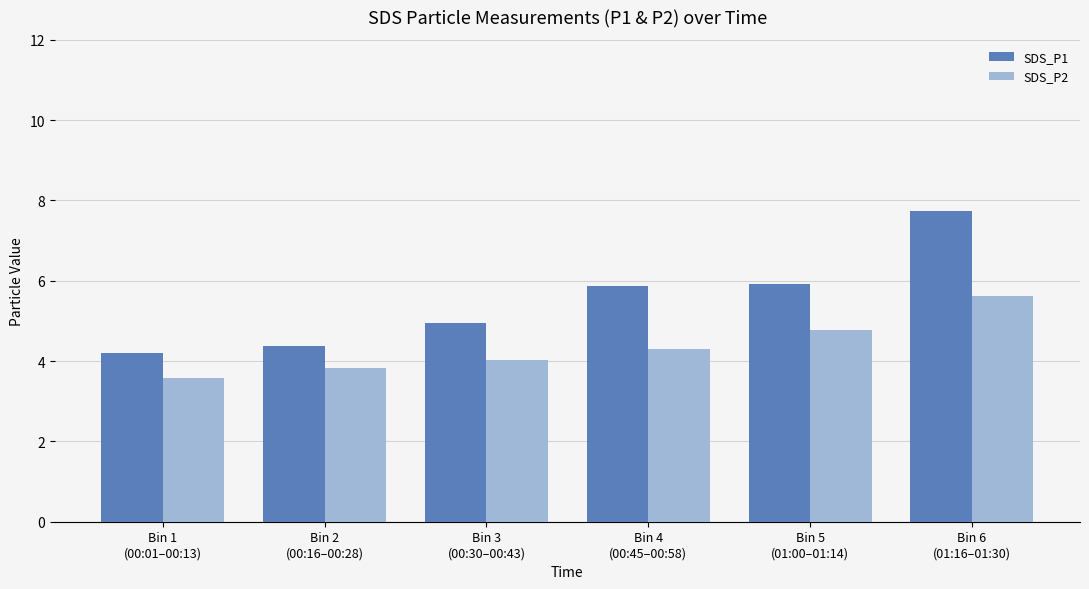

What is the average value of the SDS_P2 series?

4.4